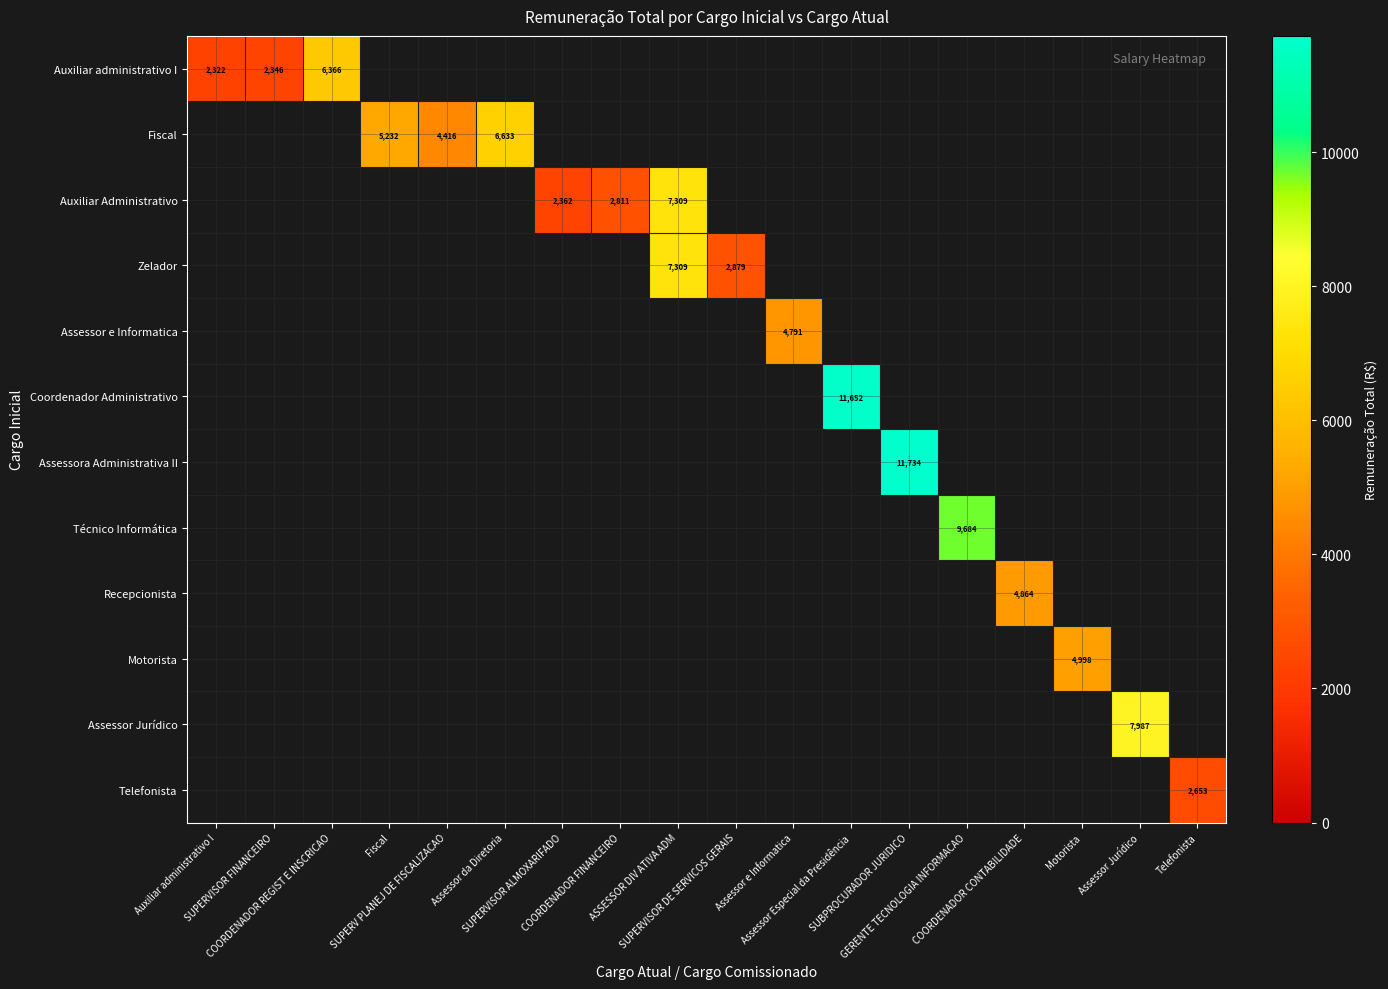

How many distinct data groups are displayed?

12